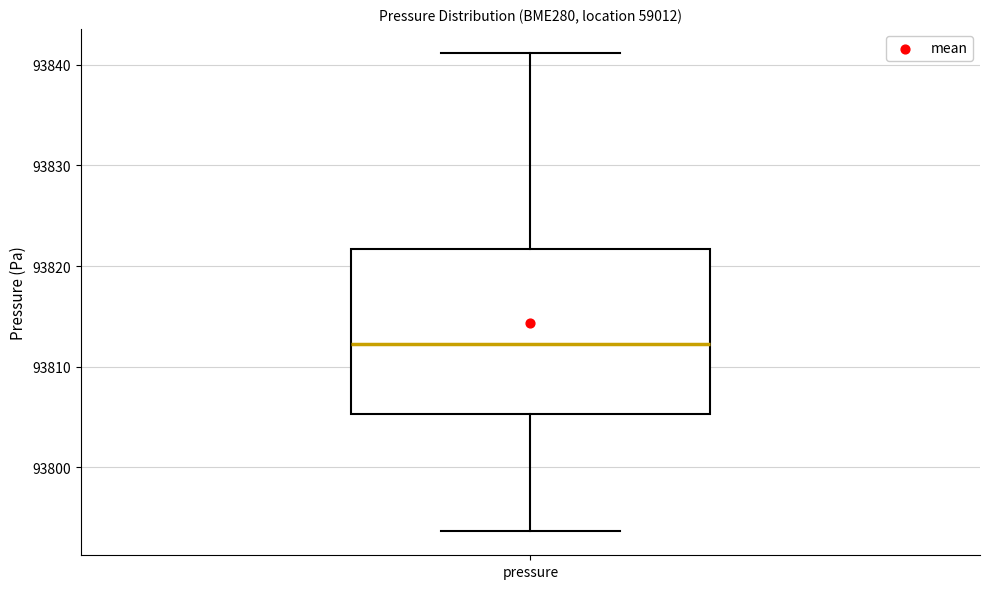

Where does the median line of the box for pressure sit on the y-axis? The values are not printed on the chart, so give them approximately, as read against the axis.

93812